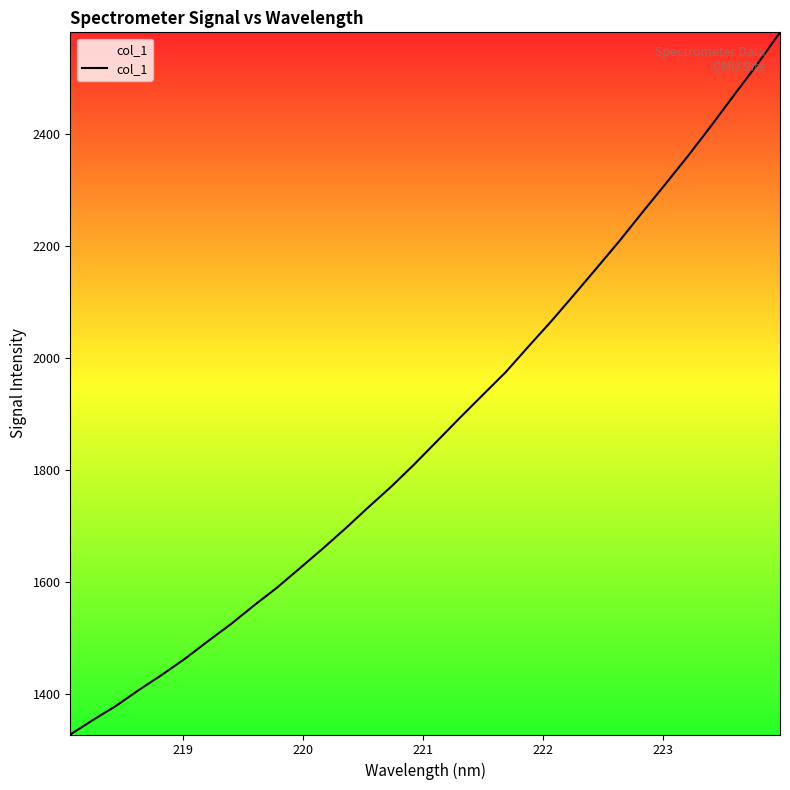

What is the difference between the maximum and minimum values?

1254.3